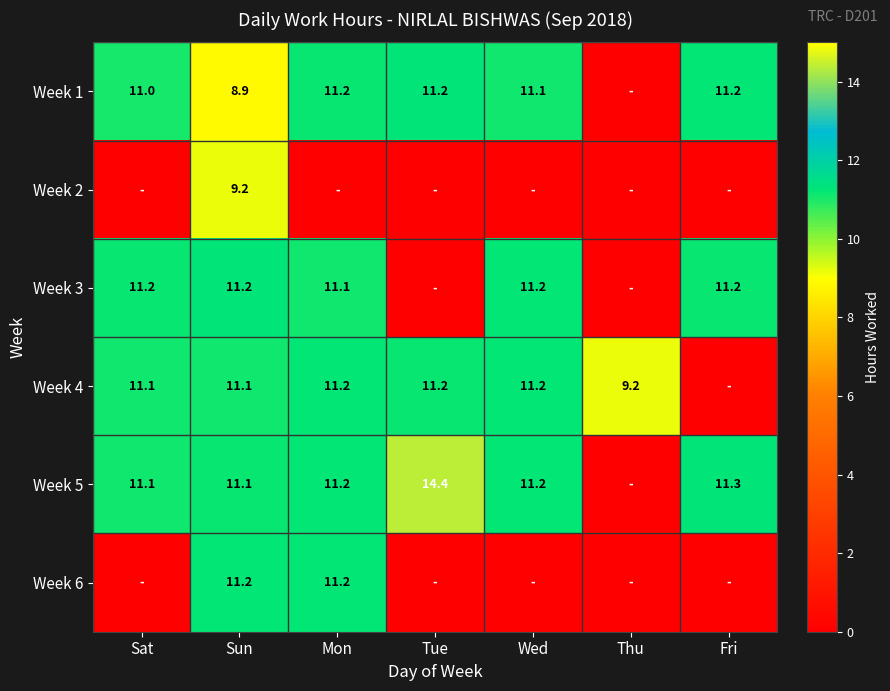

The Week 4 series shows 5.2 at Mon. True or false?

False